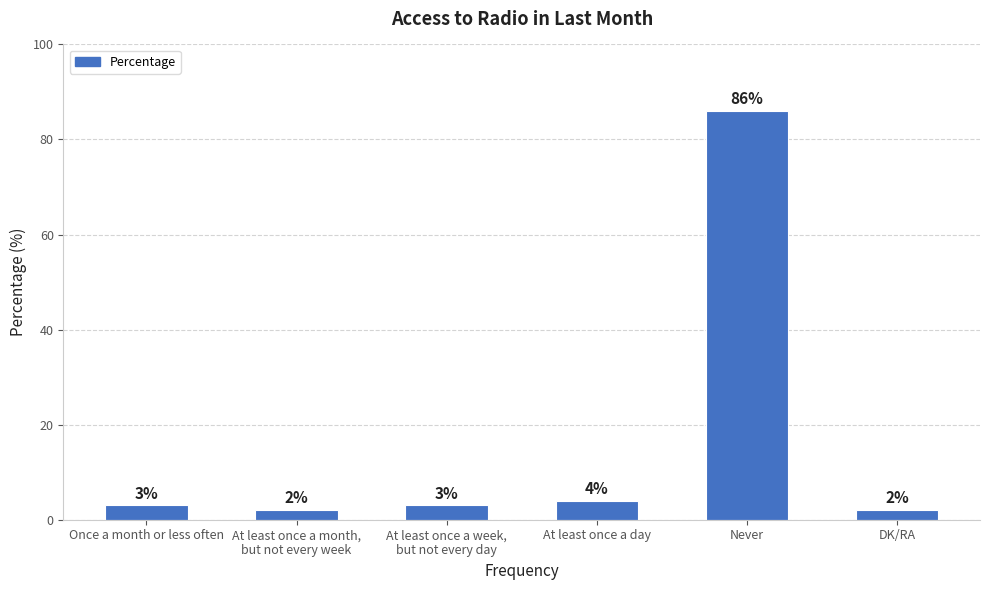

Which category has the highest value across all series?

Never